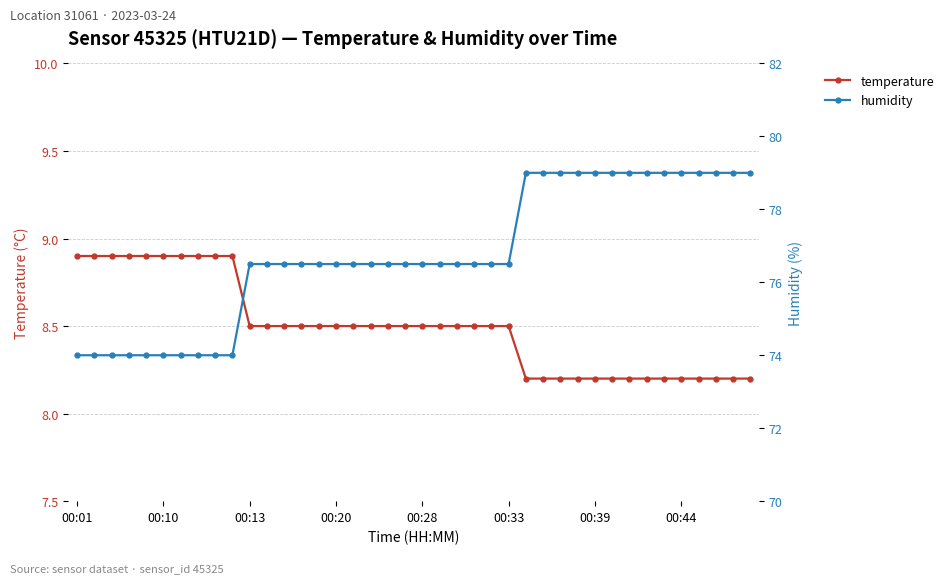

True or false: humidity has a value of 79.0 at 27.

True